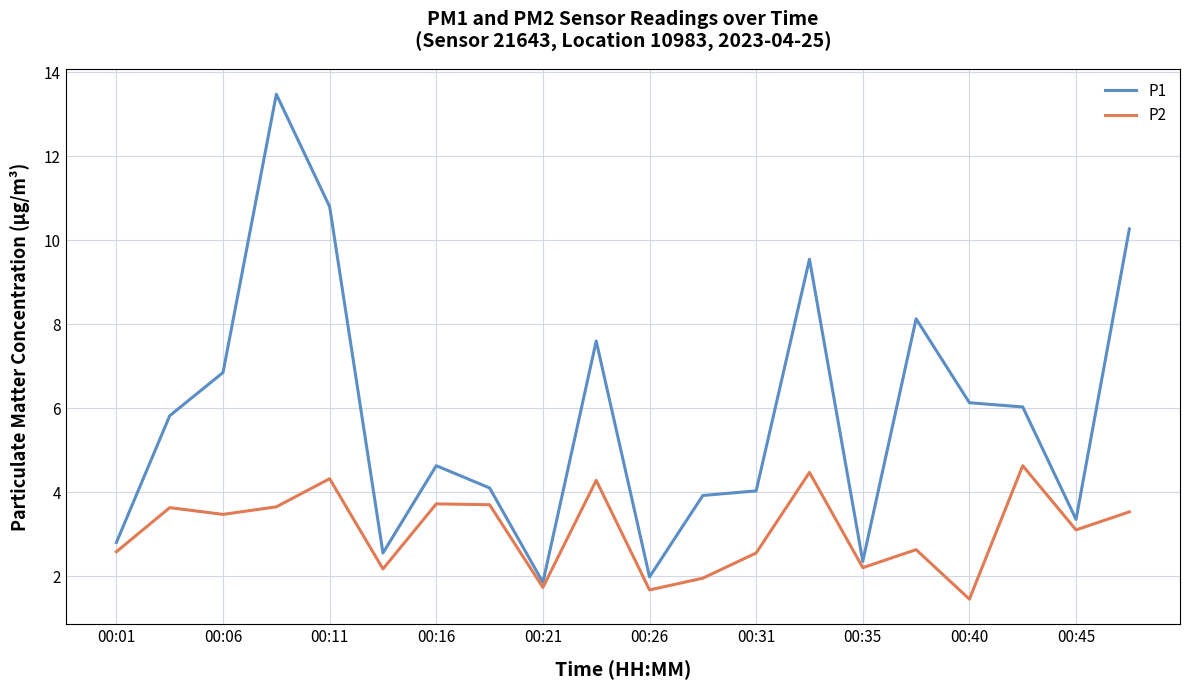

What is the minimum value for P1?

1.9